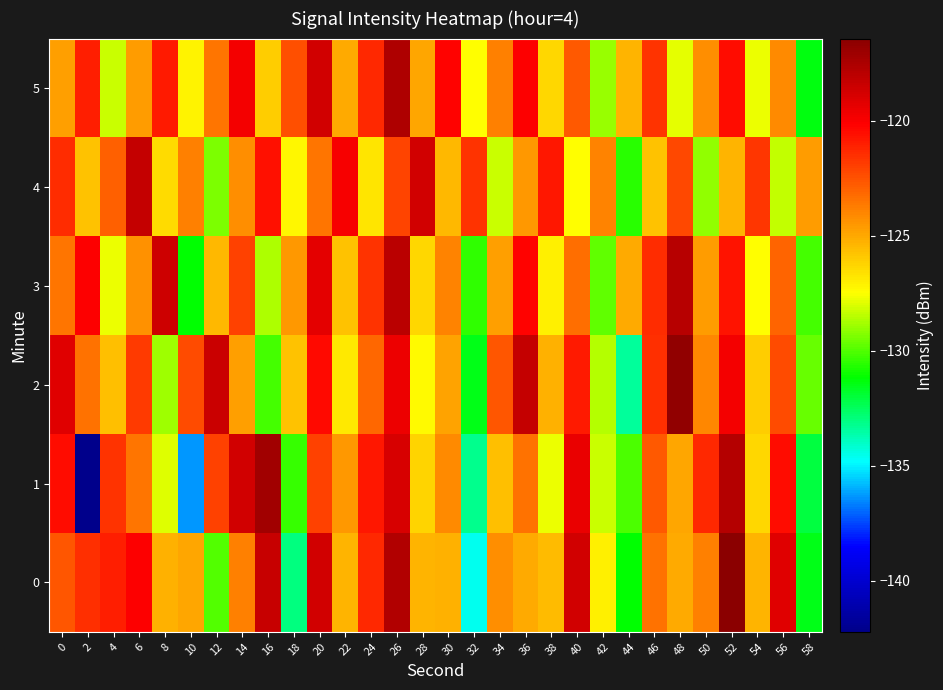

What is the total value across all series at 14?

-733.3